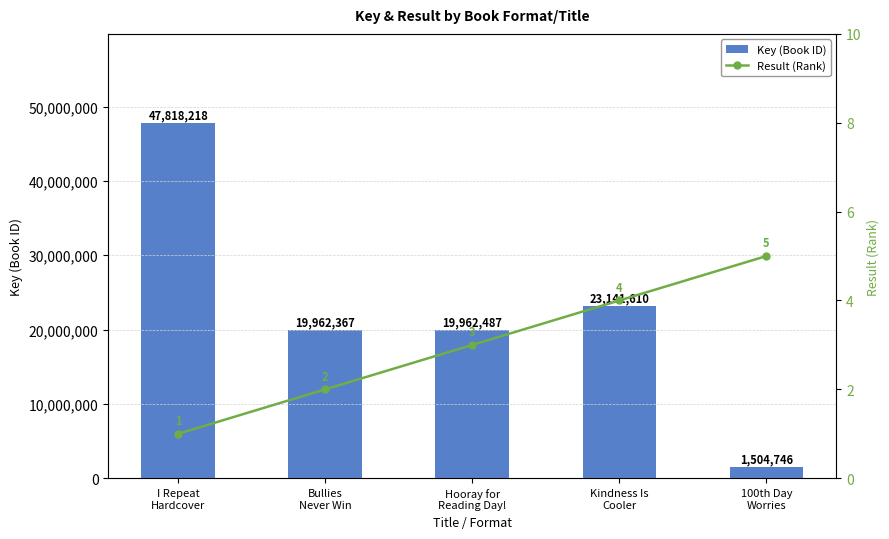

At which category is the sum across all series the highest?

I Repeat
Hardcover